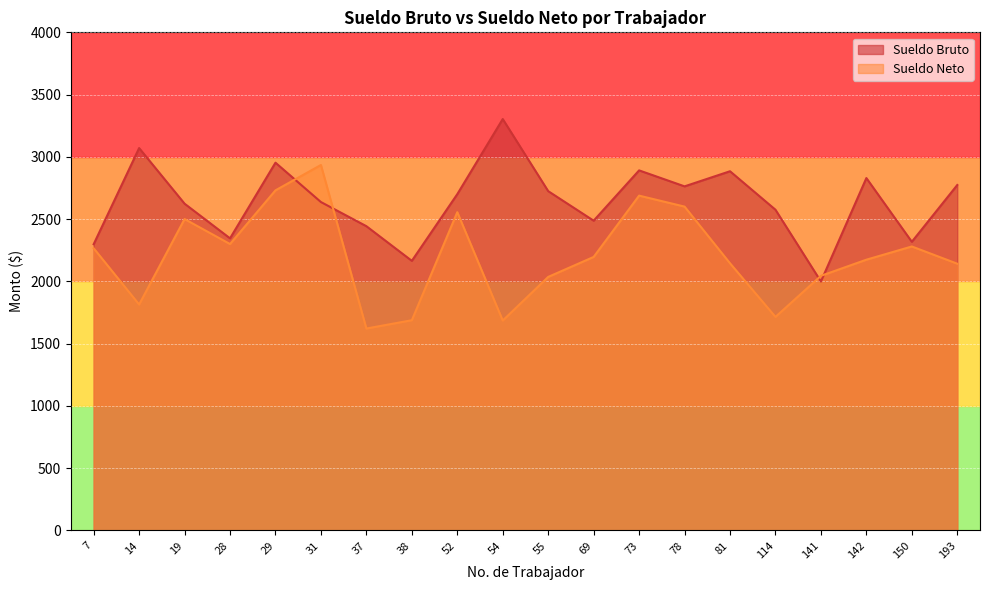

Which category has the lowest value across all series?

37